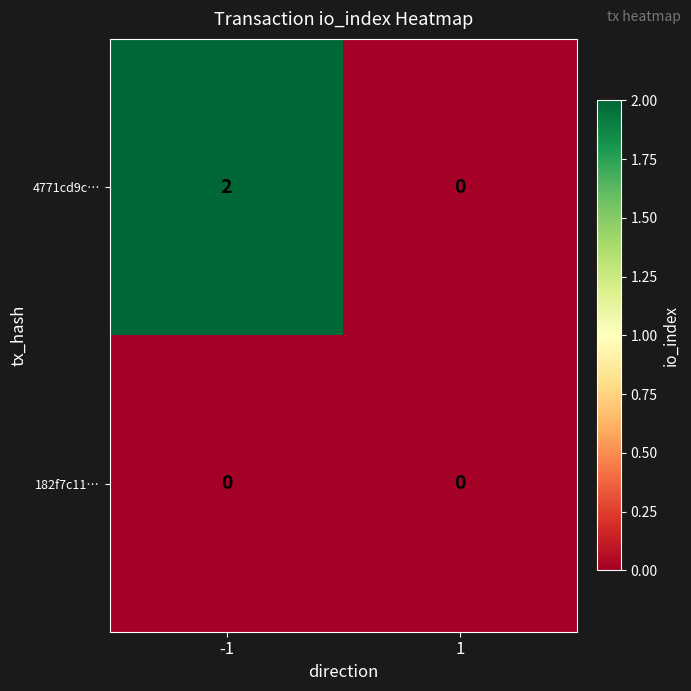

At which category is the sum across all series the highest?

-1